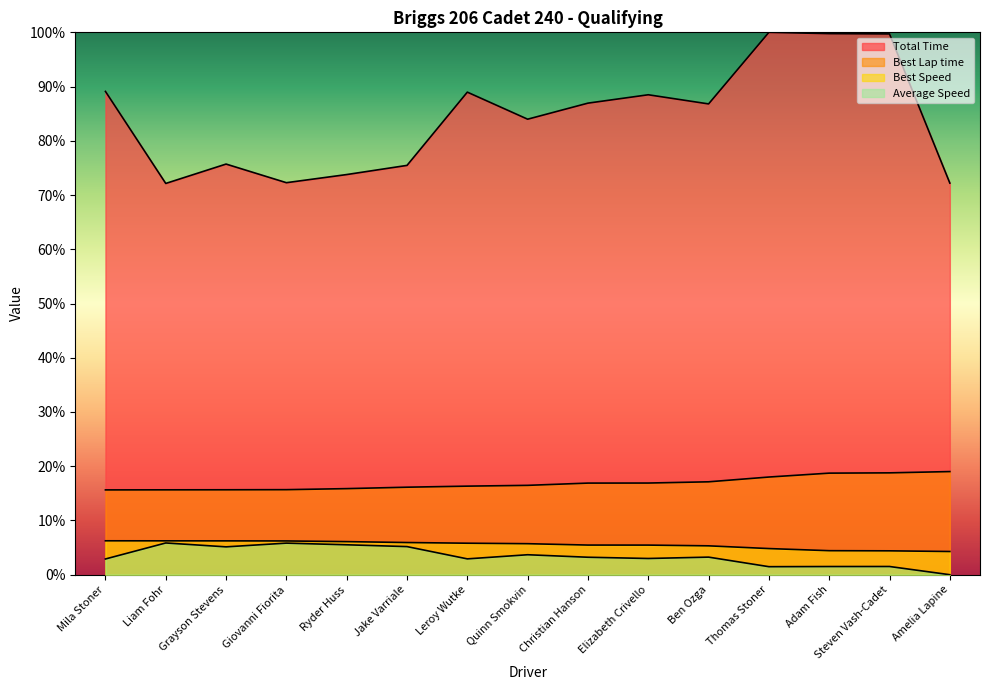

True or false: Best Lap time and Best Speed intersect in this chart.

False